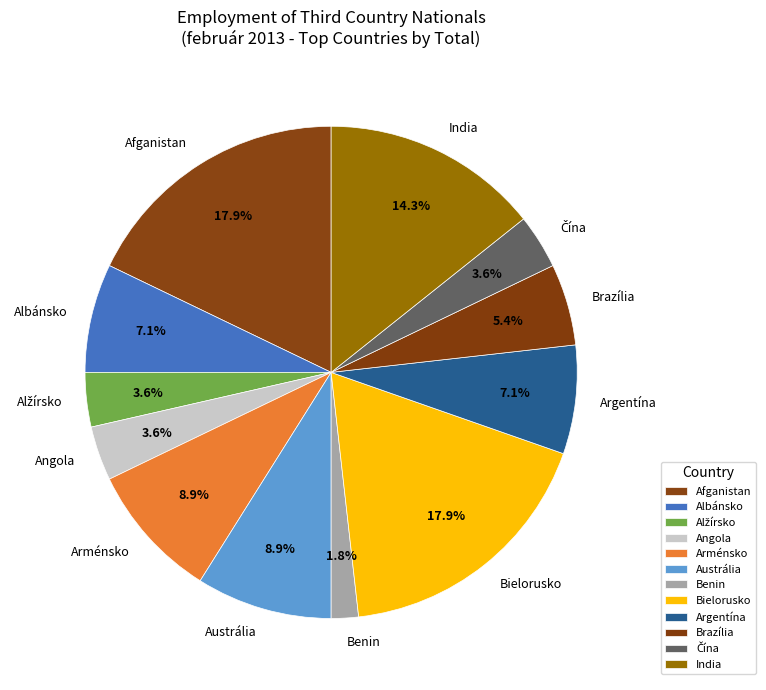

How many slices are in this pie chart?

12